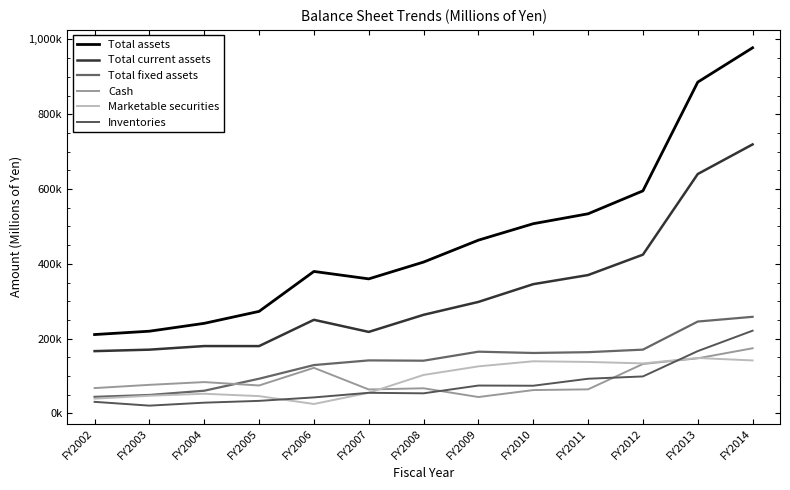

True or false: Inventories and Total current assets cross at least once.

False